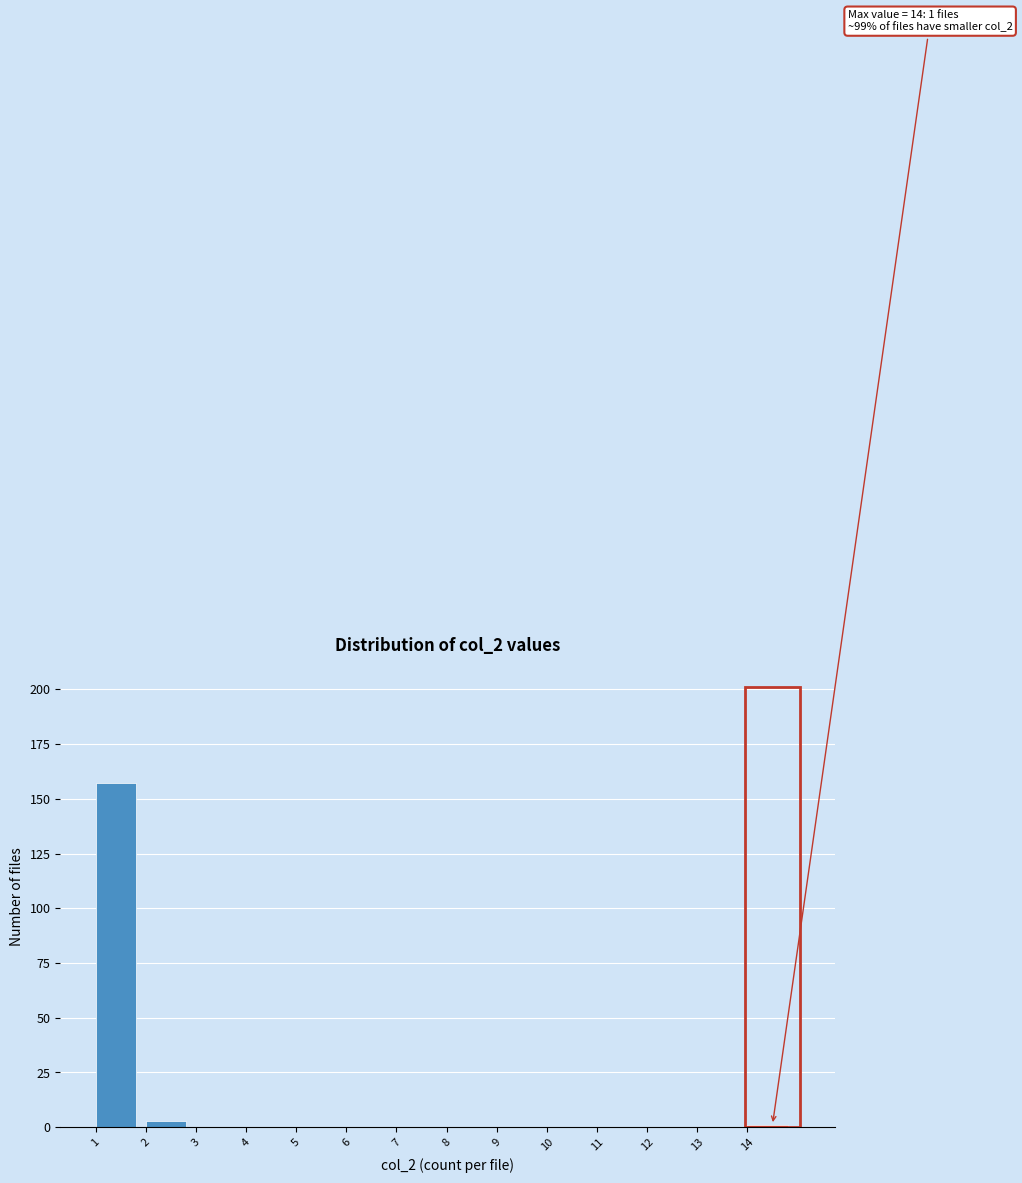

Which range on the x-axis has the tallest bar?

1 to 2